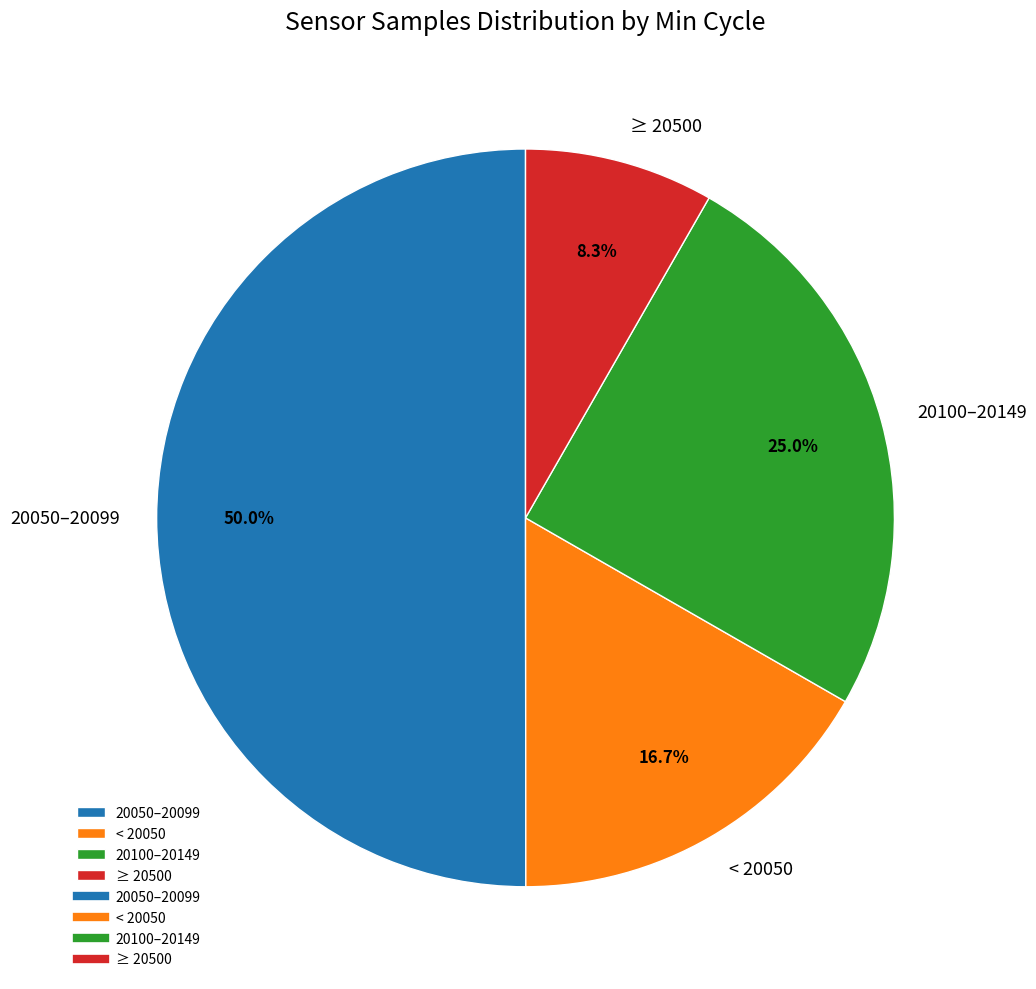

Which slice represents more than half of the pie?

20050–20099